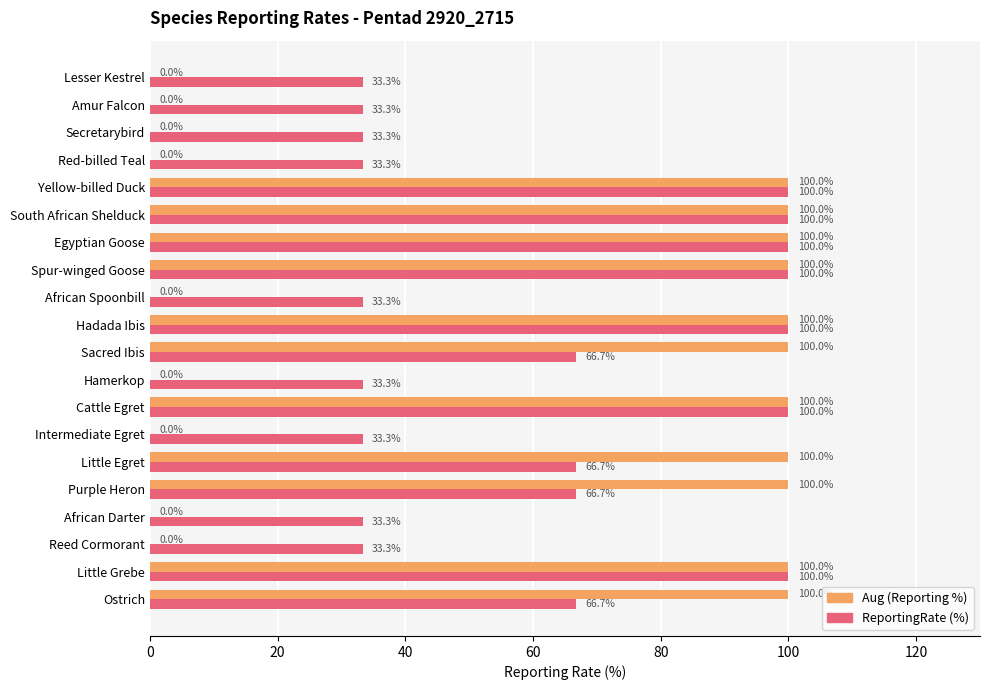

What is the greatest value displayed?

100.0